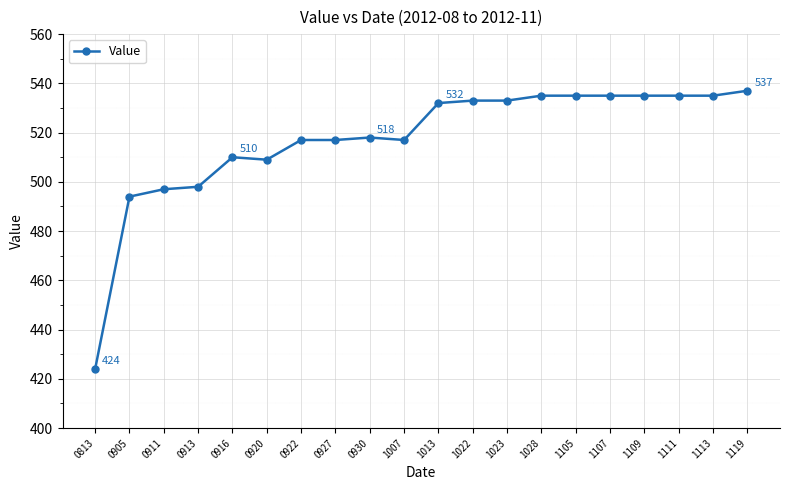

Is it true that the value at 0920 is 822?

False